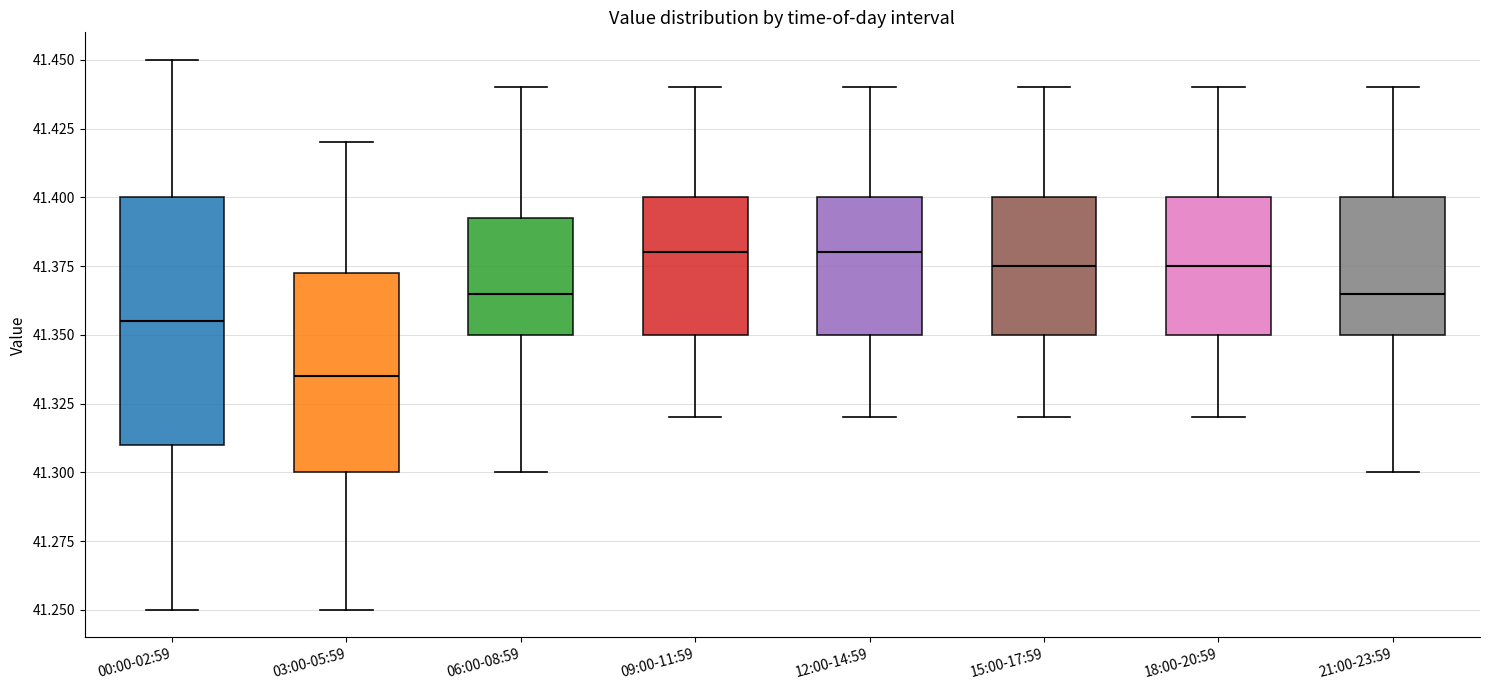

Which box is the tallest, from its lower edge to its upper edge?

00:00-02:59